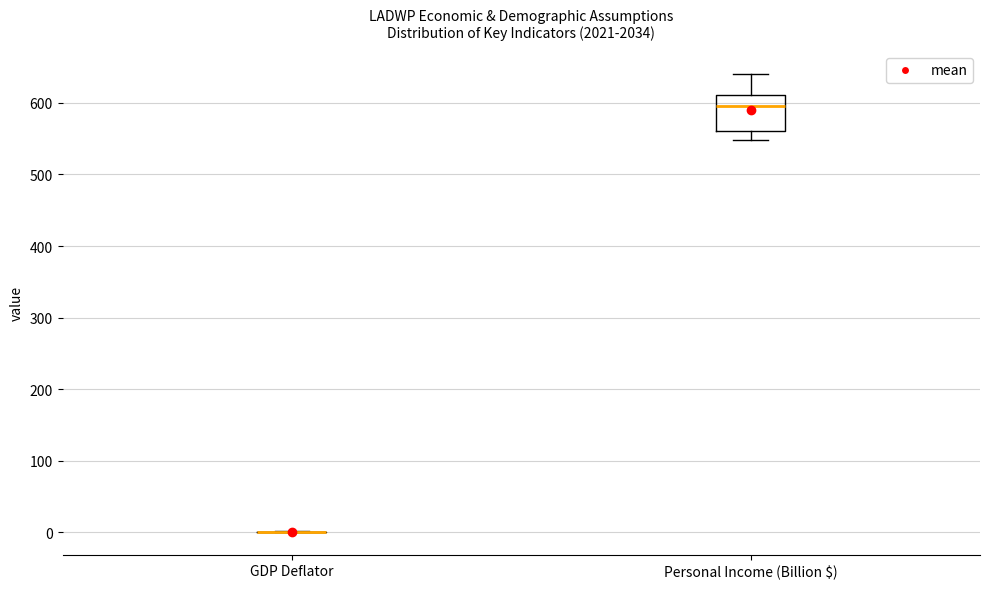

Reading left to right, read every box against the y-axis: the position of its median line, the range the box covers, and the ends of its whiskers. The values are not printed on the chart, so give them approximately, as read against the axis.

GDP Deflator: box collapsed to a line at 0, whiskers 0 to 0
Personal Income (Billion $): median 600, box 560 to 610, whiskers 550 to 640